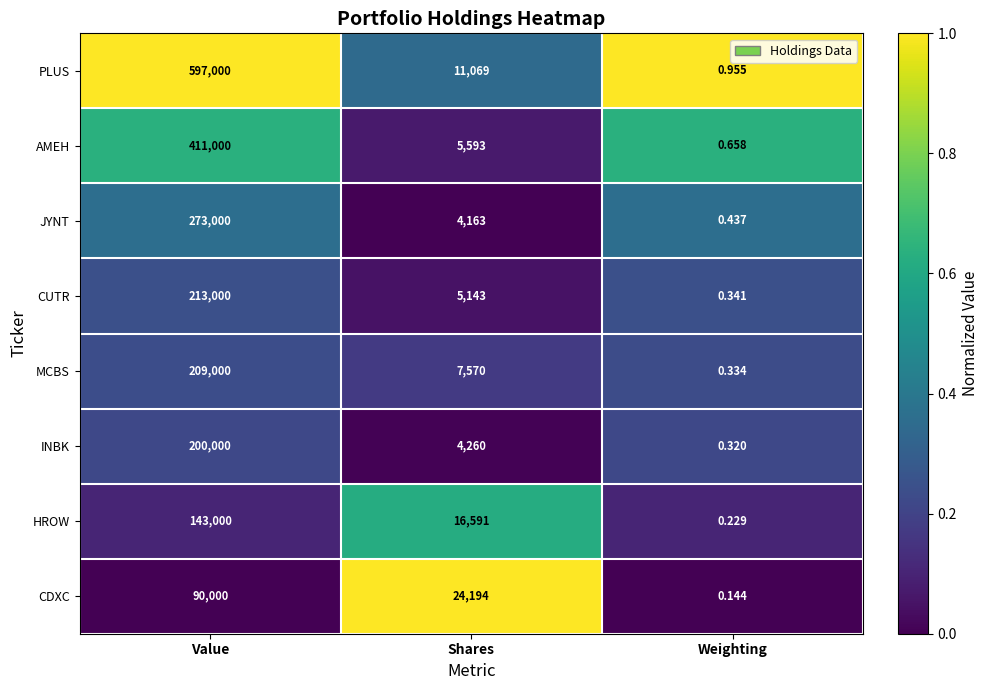

Where does the JYNT series first go above 4163?

Value